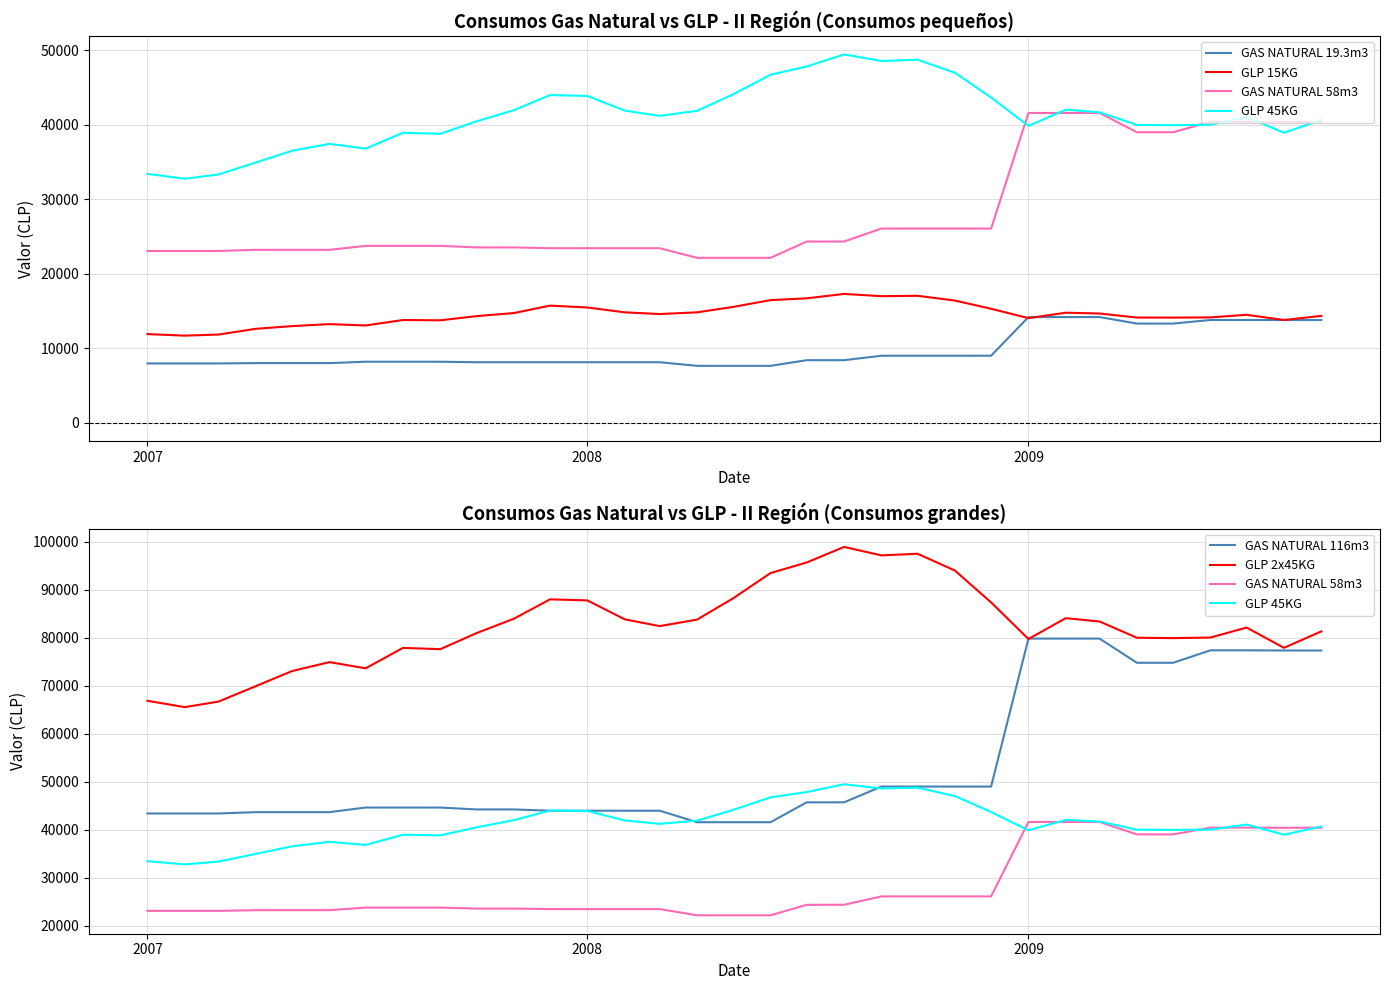

Is this an area chart (filled region under the line)?

No